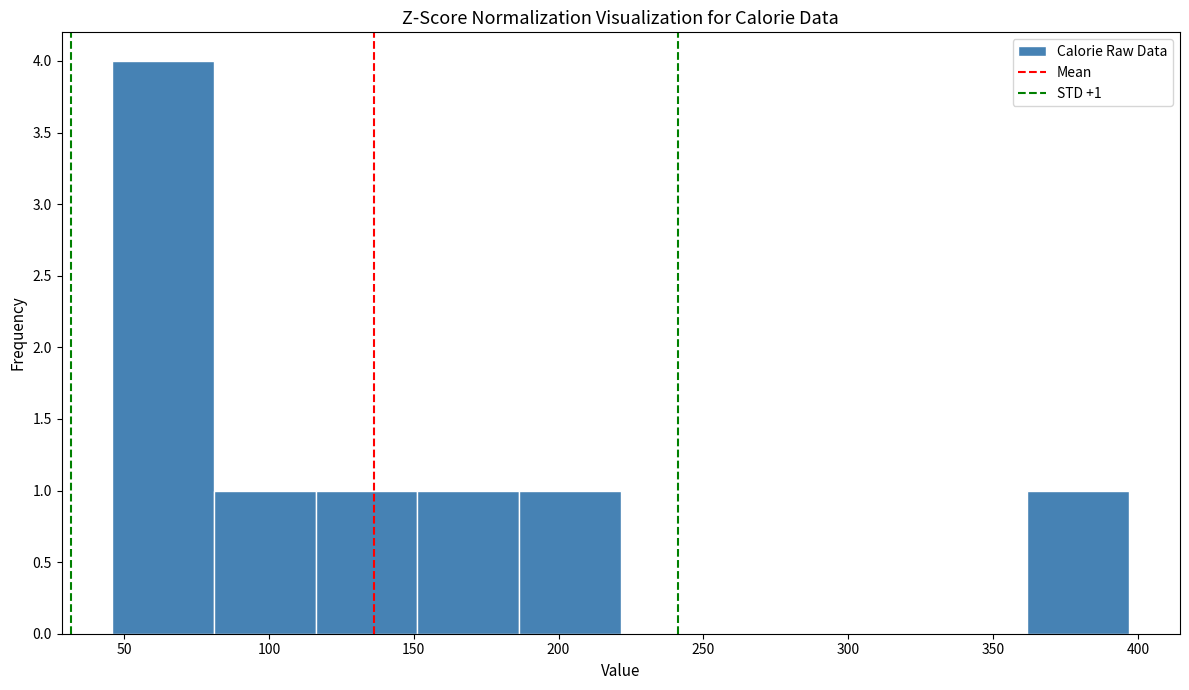

Over which range of the x-axis is the bar tallest?

45 to 80